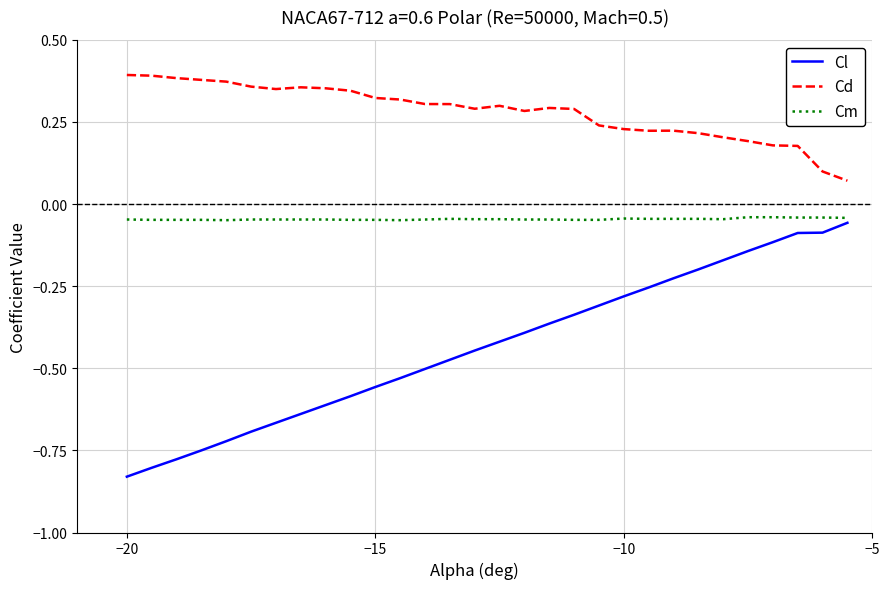

Rank the series by their average value, from lowest to highest.

Cl, Cm, Cd